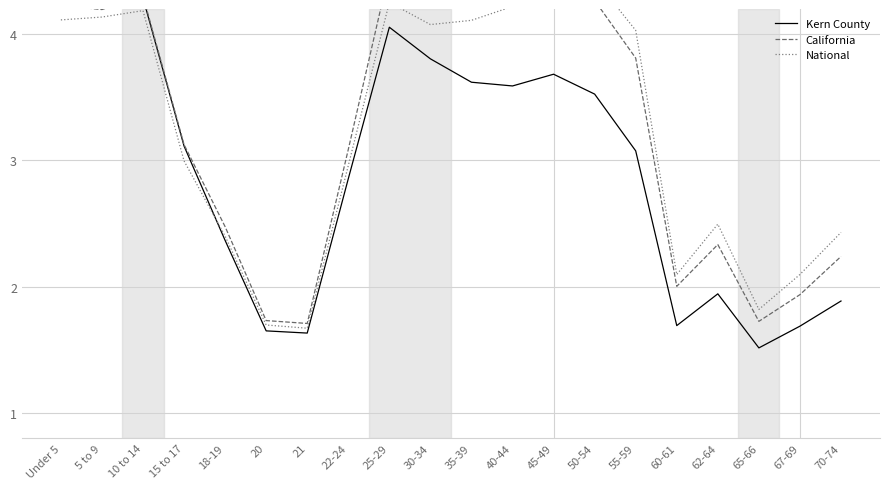

How many data points in Kern County are less than 3?

9